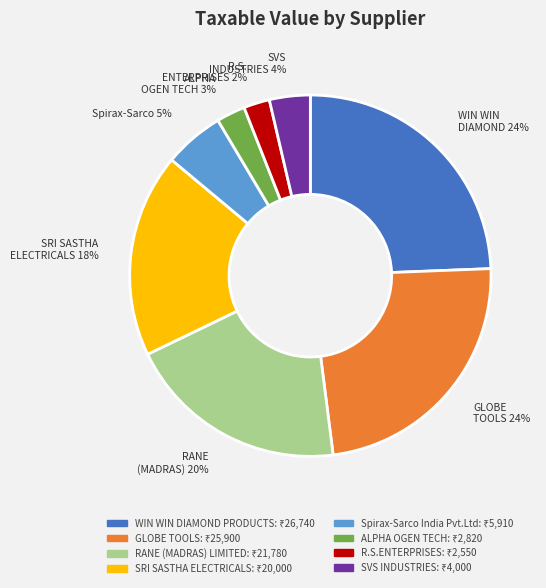

To the nearest percent, what is the difference between the largest and smallest slice percentages?

22%